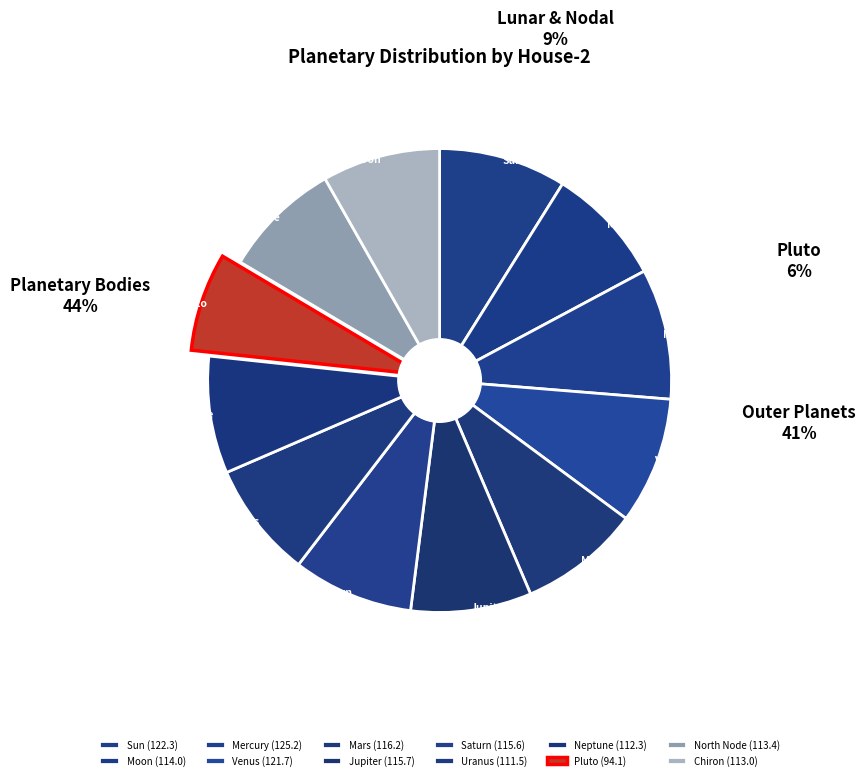

Is it true that Neptune is 8% of the pie?

True